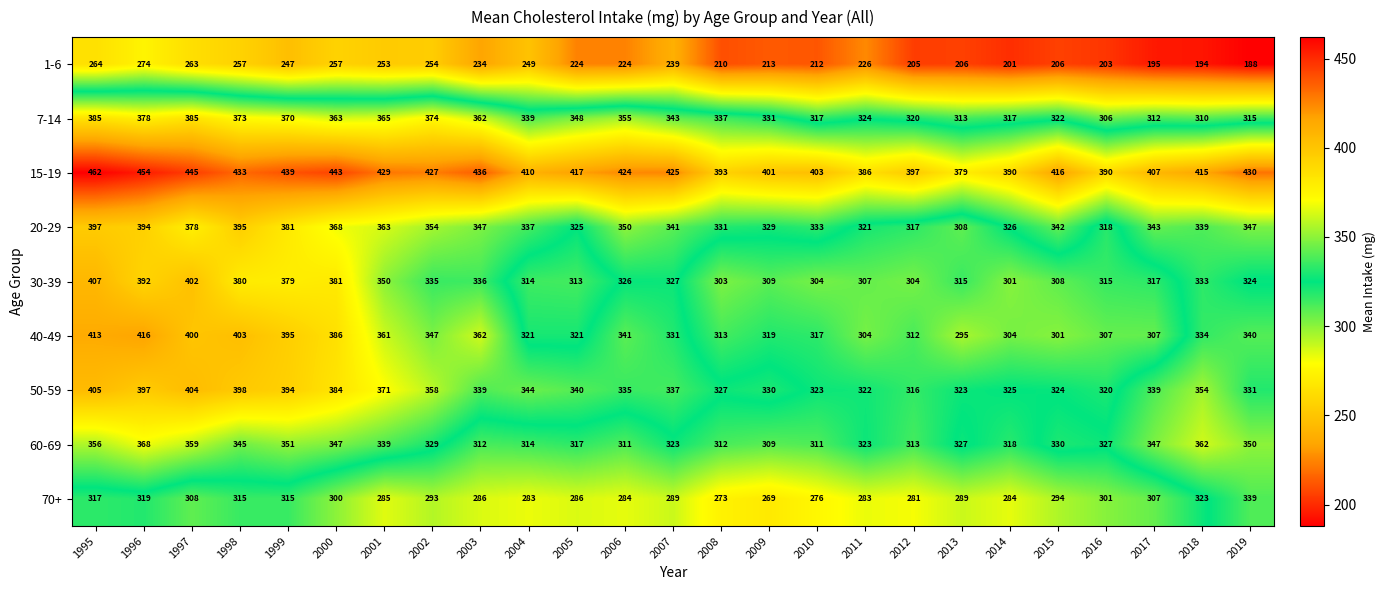

Is it true that 20-29 equals 331 at 2008?

True